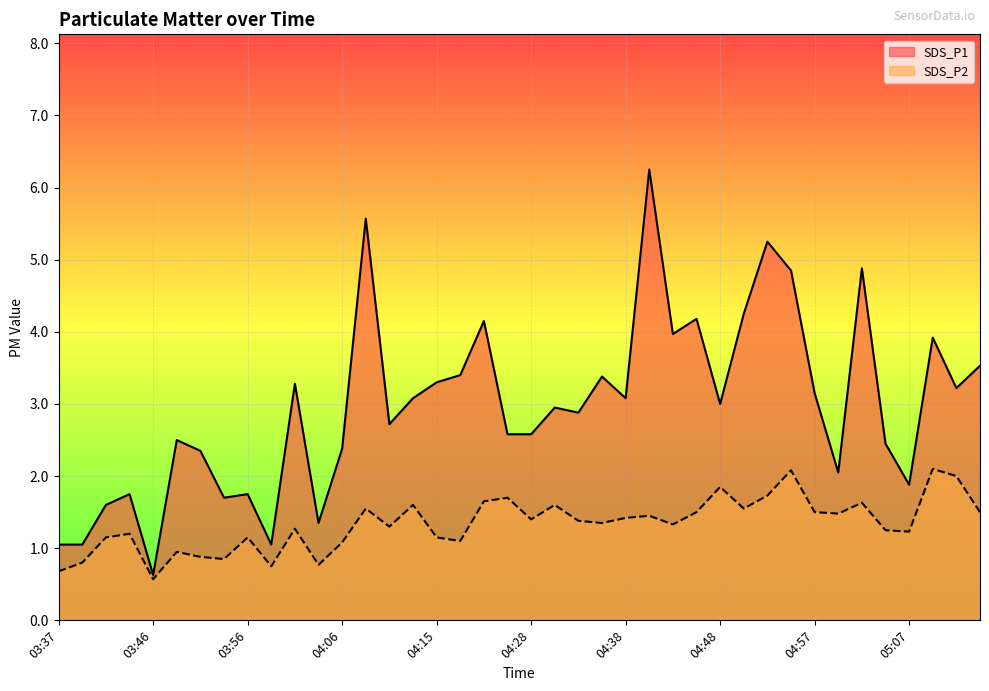

What is the difference between the maximum and second lowest values in the SDS_P2 series?

1.4